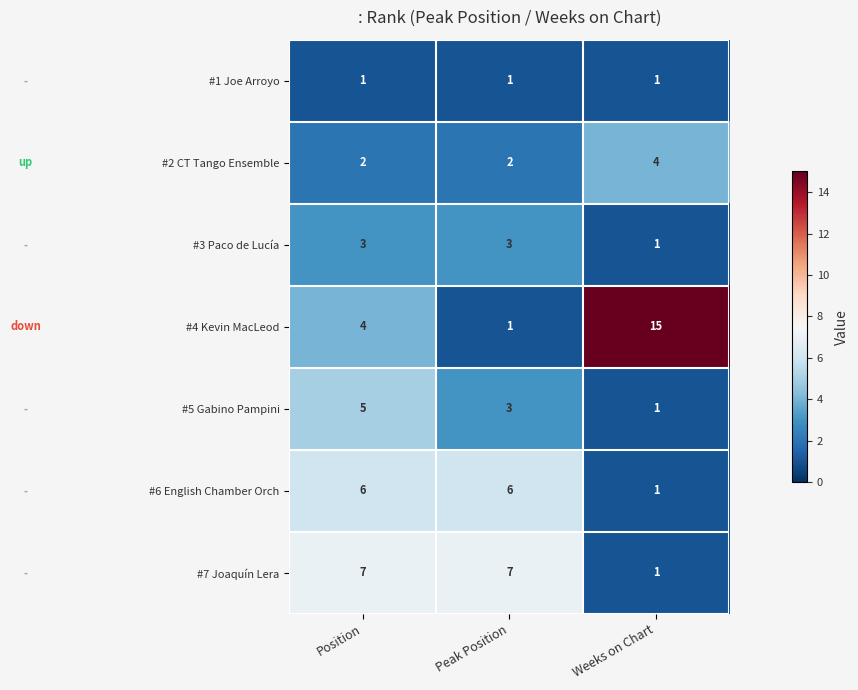

What is the difference between the maximum and minimum values in the #6 English Chamber Orch series?

5